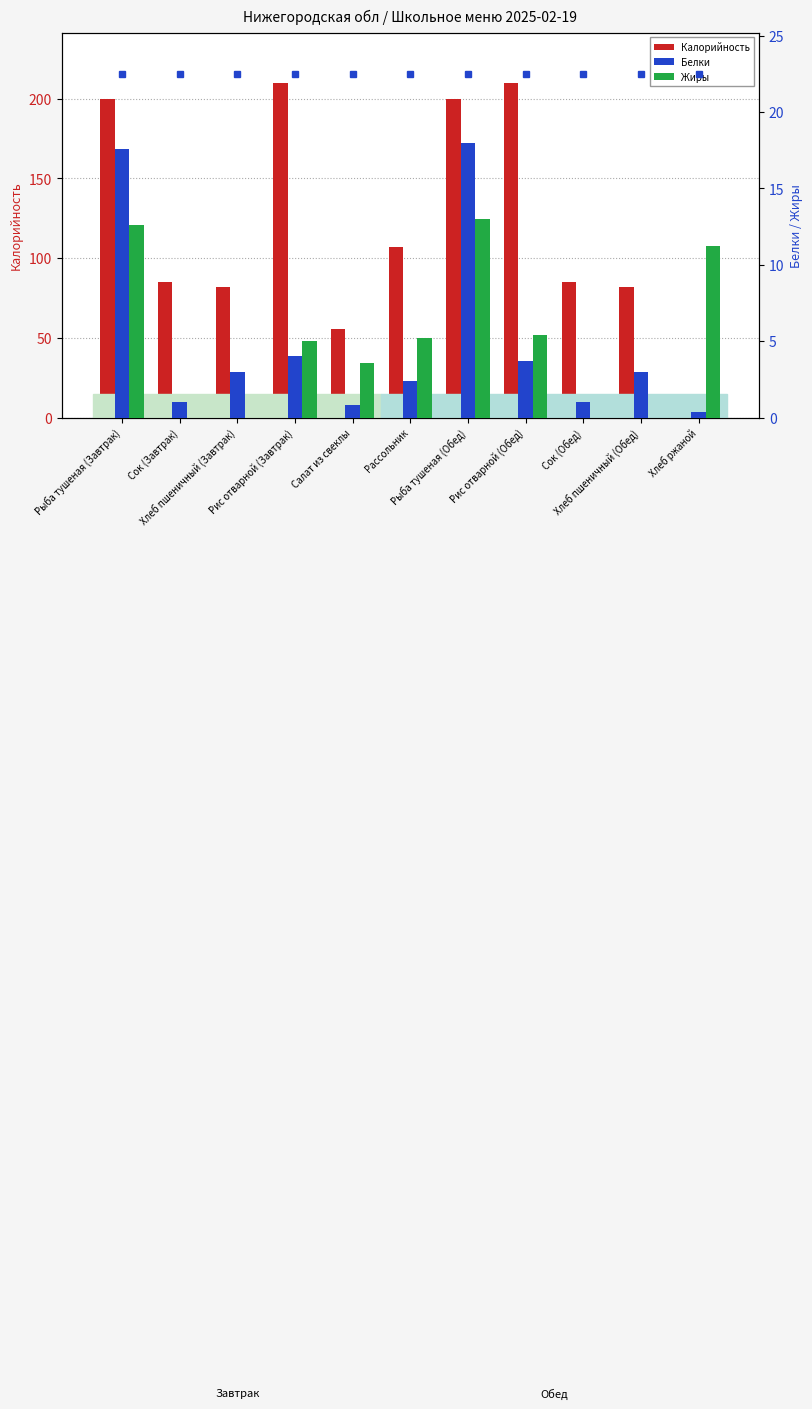

What is the difference between the highest and lowest values at Хлеб пшеничный (Завтрак)?

82.0